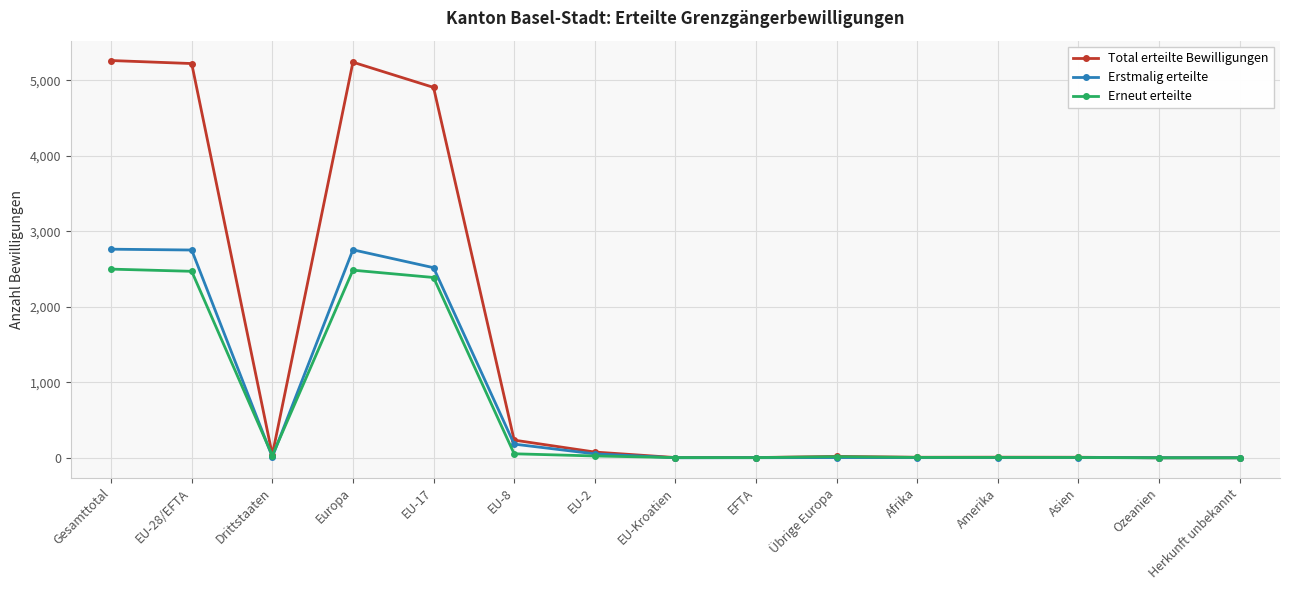

List the series in order of their peak value, highest first.

Total erteilte Bewilligungen, Erstmalig erteilte, Erneut erteilte